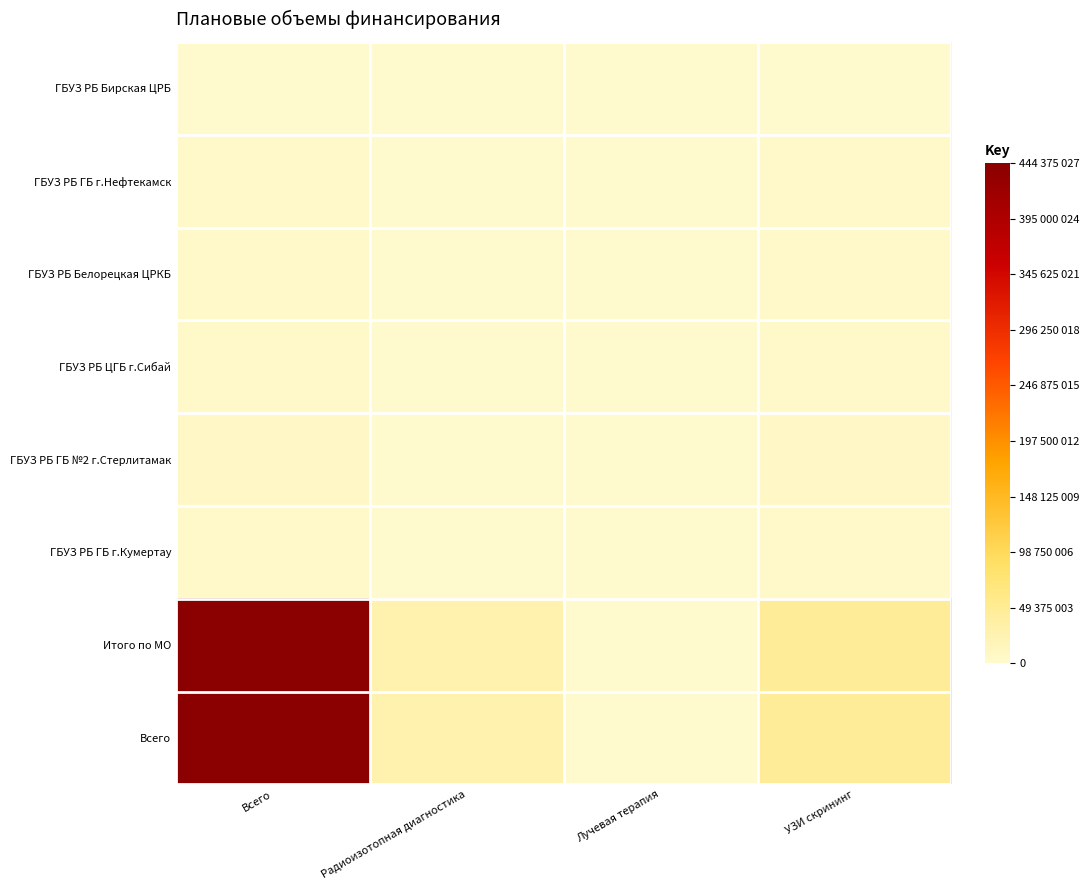

Which label corresponds to the smallest value in the chart?

Радиоизотопная диагностика